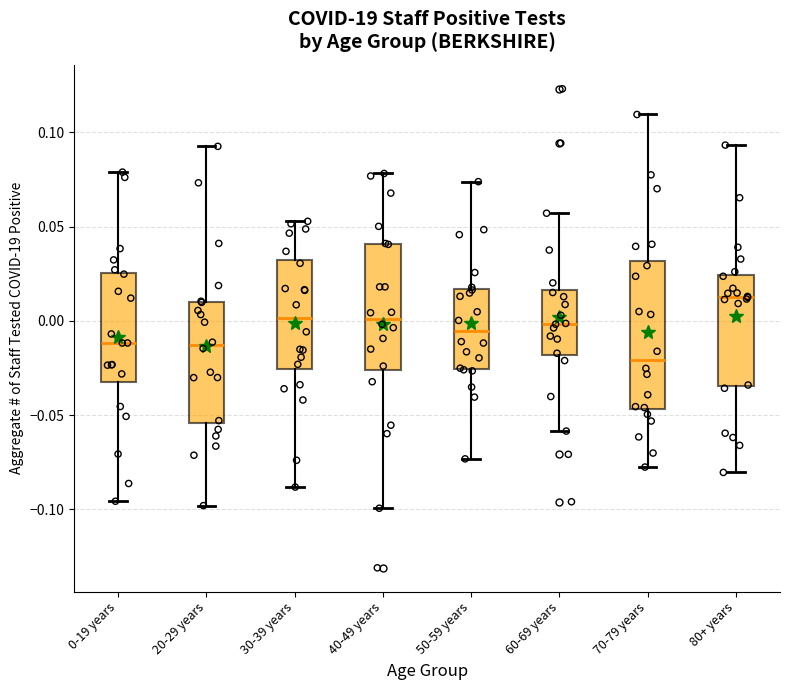

Which box is the tallest, from its lower edge to its upper edge?

70-79 years